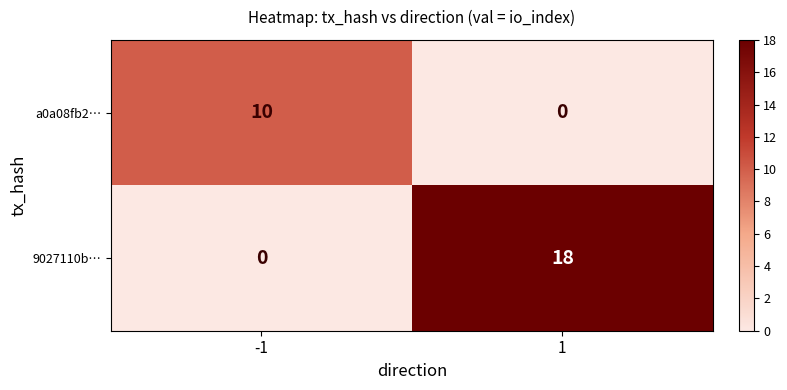

Which series has the largest total across all categories?

9027110b…